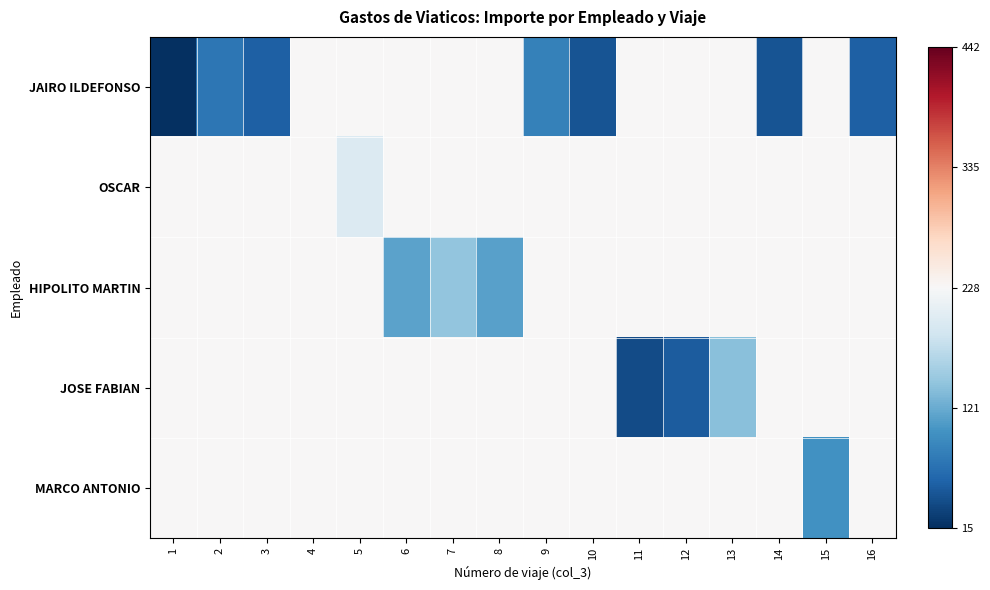

Reading left to right, extract all data points from this chart.

JAIRO ILDEFONSO: 1=-1.0	2=-0.7	3=-0.8	4=0.0	5=0.0	6=0.0	7=0.0	8=0.0	9=-0.7	10=-0.9	11=0.0	12=0.0	13=0.0	14=-0.9	15=0.0	16=-0.8
OSCAR: 1=0.0	2=0.0	3=0.0	4=0.0	5=-0.1	6=0.0	7=0.0	8=0.0	9=0.0	10=0.0	11=0.0	12=0.0	13=0.0	14=0.0	15=0.0	16=0.0
HIPOLITO MARTIN: 1=0.0	2=0.0	3=0.0	4=0.0	5=0.0	6=-0.5	7=-0.4	8=-0.5	9=0.0	10=0.0	11=0.0	12=0.0	13=0.0	14=0.0	15=0.0	16=0.0
JOSE FABIAN: 1=0.0	2=0.0	3=0.0	4=0.0	5=0.0	6=0.0	7=0.0	8=0.0	9=0.0	10=0.0	11=-0.9	12=-0.8	13=-0.4	14=0.0	15=0.0	16=0.0
MARCO ANTONIO: 1=0.0	2=0.0	3=0.0	4=0.0	5=0.0	6=0.0	7=0.0	8=0.0	9=0.0	10=0.0	11=0.0	12=0.0	13=0.0	14=0.0	15=-0.6	16=0.0